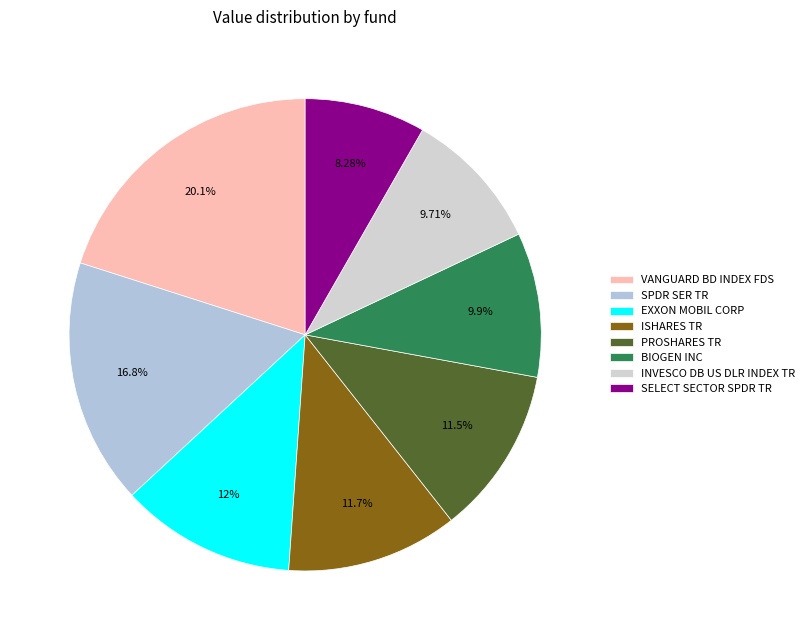

Which slice is the largest?

VANGUARD BD INDEX FDS